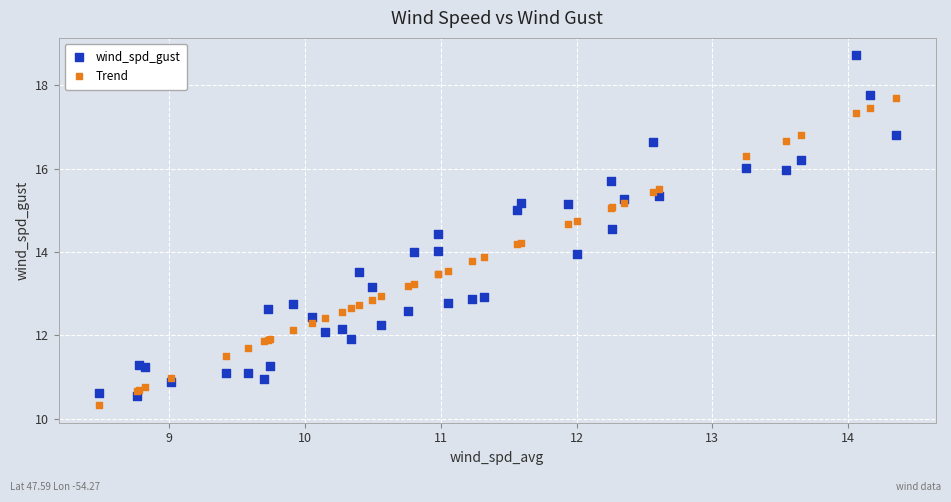

Which series contains the highest Y value?

wind_spd_gust